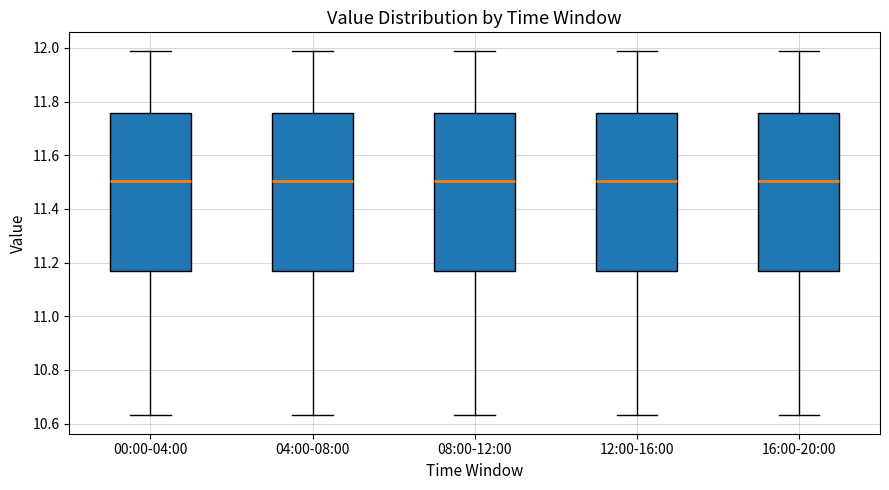

Where is the upper edge of the box for 16:00-20:00 on the y-axis? The values are not printed on the chart, so give them approximately, as read against the axis.

11.76